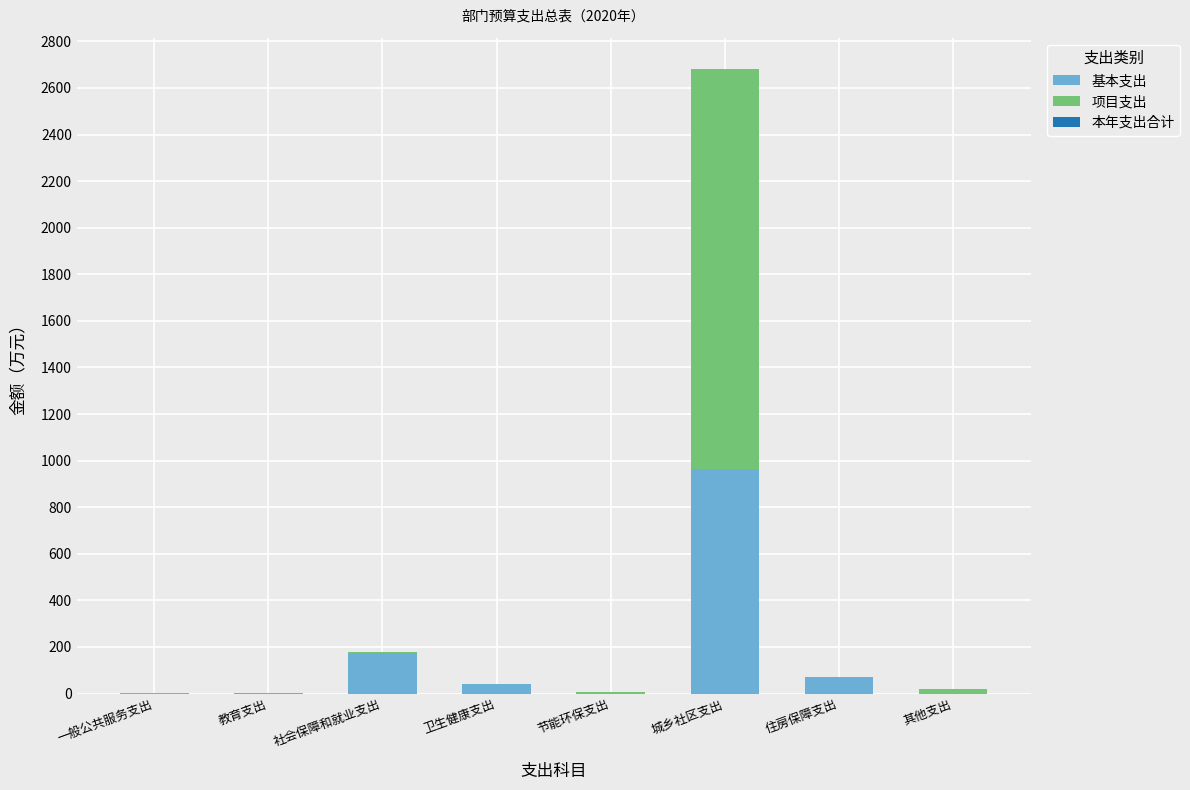

True or false: 基本支出 has a value of -467.7 at 节能环保支出.

False